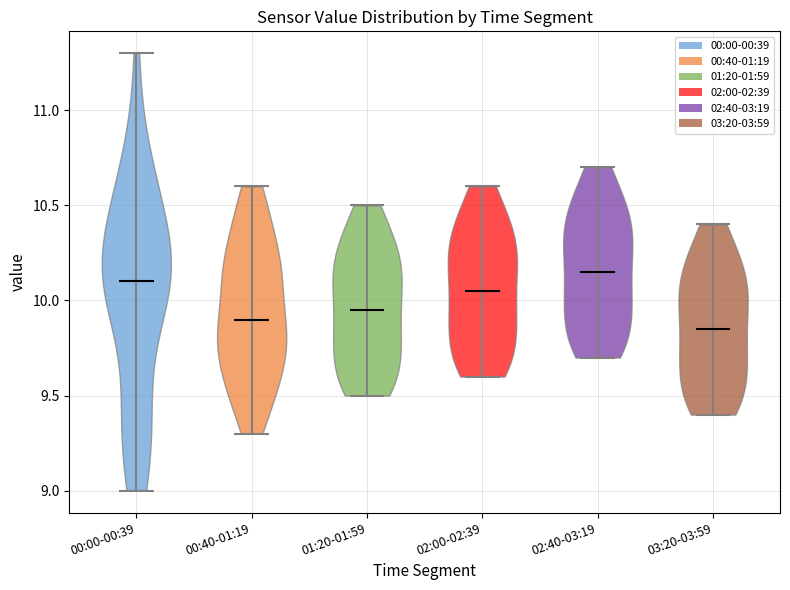

Reading left to right, read every violin against the y-axis: where its median line is, and the lowest and highest points it reaches. The values are not printed on the chart, so give them approximately, as read against the axis.

00:00-00:39: median line 10.10, lowest point 9.00, highest point 11.30
00:40-01:19: median line 9.90, lowest point 9.30, highest point 10.60
01:20-01:59: median line 9.95, lowest point 9.50, highest point 10.50
02:00-02:39: median line 10.05, lowest point 9.60, highest point 10.60
02:40-03:19: median line 10.15, lowest point 9.70, highest point 10.70
03:20-03:59: median line 9.85, lowest point 9.40, highest point 10.40